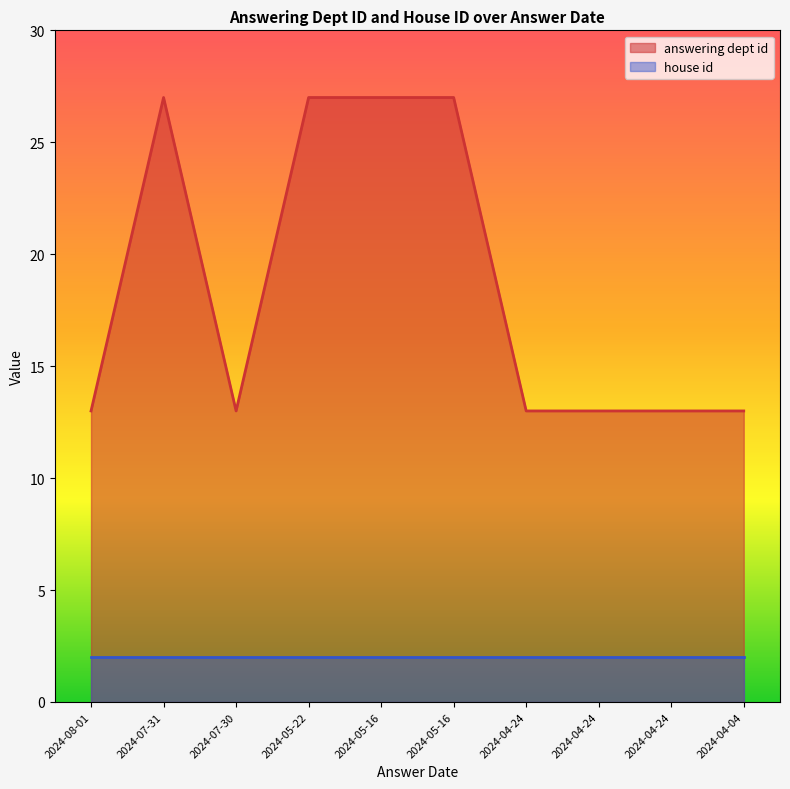

What value does the data have at 2024-04-04, to the nearest 5?

15